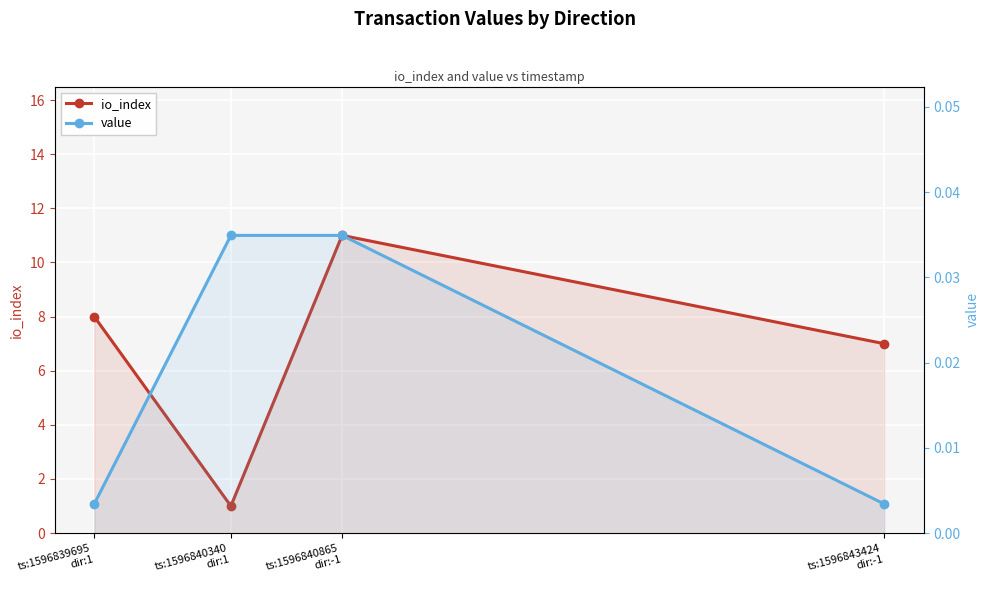

Reading left to right, extract all data points from this chart.

io_index: ts:1596839695
dir:1=8.0	ts:1596840340
dir:1=1.0	ts:1596840865
dir:-1=11.0	ts:1596843424
dir:-1=7.0
value: ts:1596839695
dir:1=0.0	ts:1596840340
dir:1=0.0	ts:1596840865
dir:-1=0.0	ts:1596843424
dir:-1=0.0